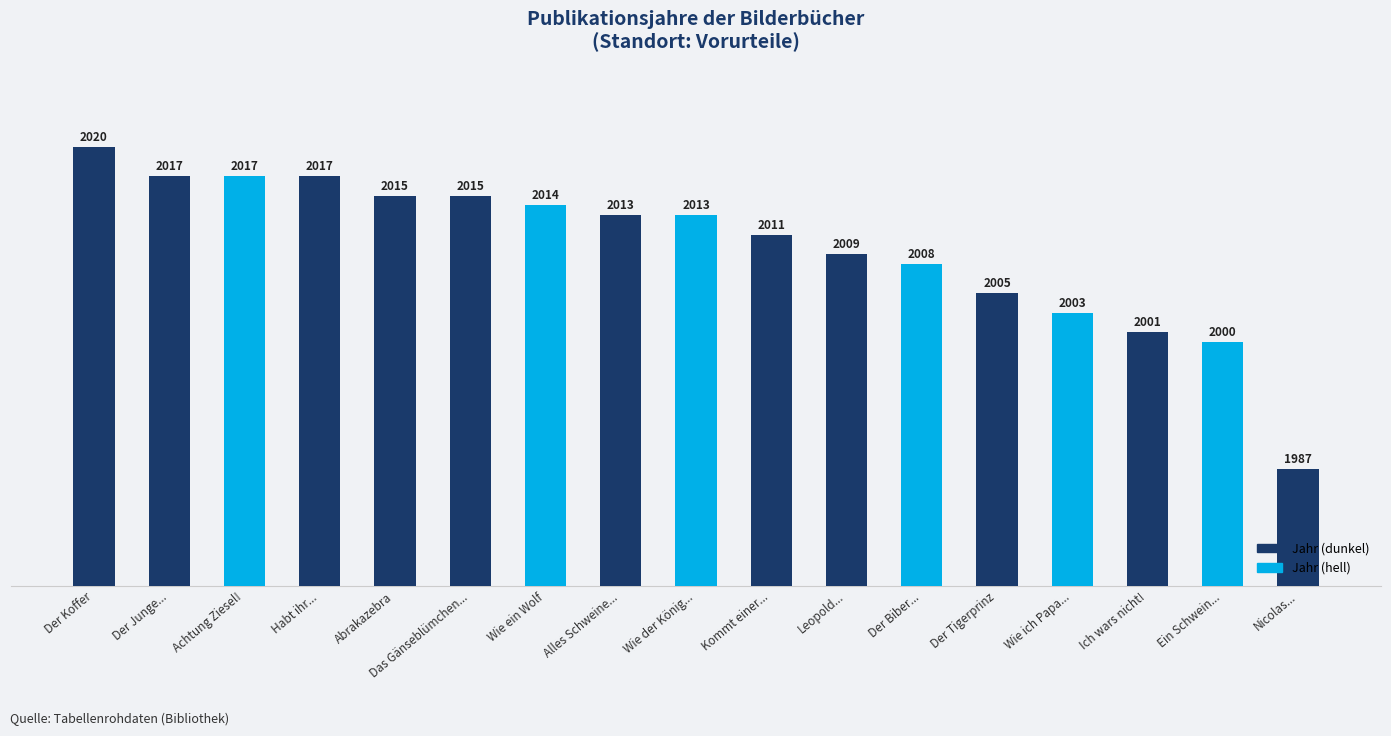

What is the label of the 15th bar from the left?

Ich wars nicht!